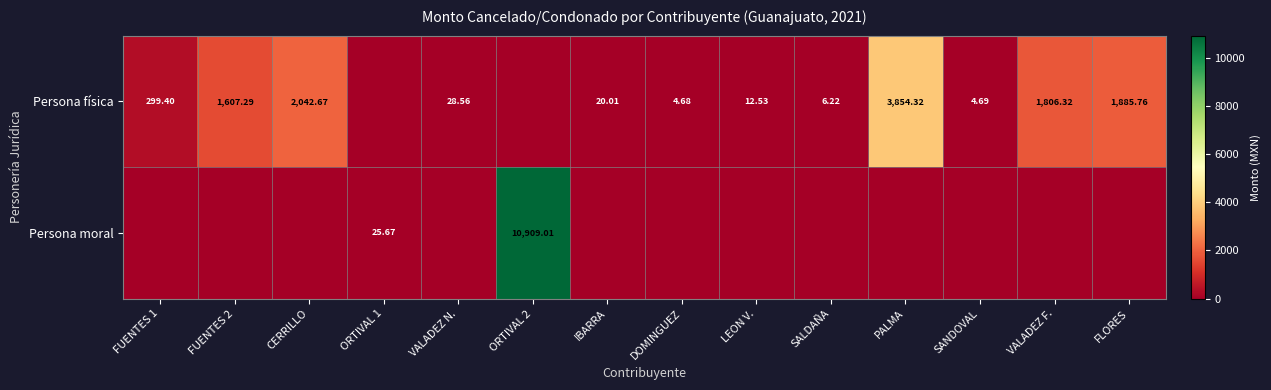

Between CERRILLO and SANDOVAL, which is larger?

CERRILLO